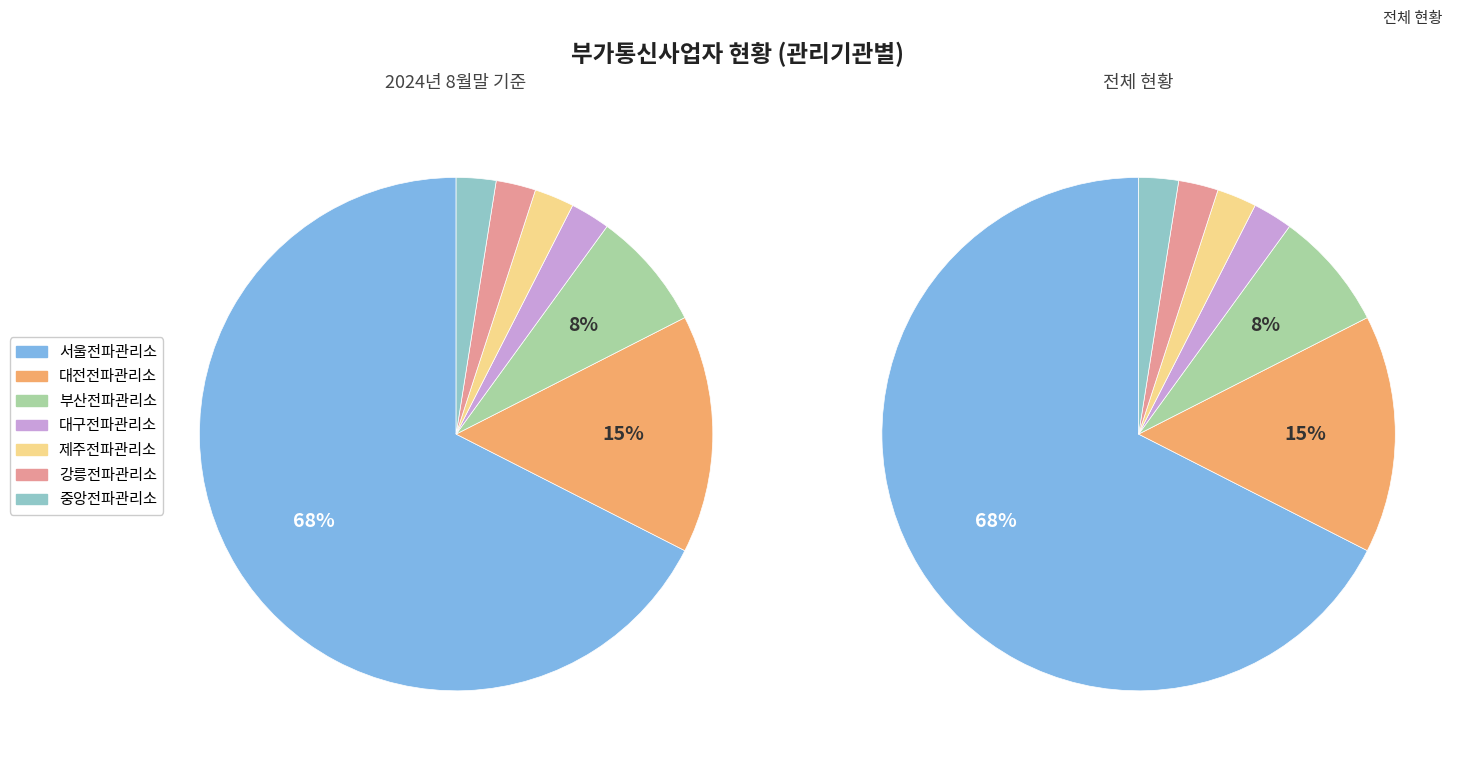

What is the smallest slice in the pie chart?

제주전파관리소